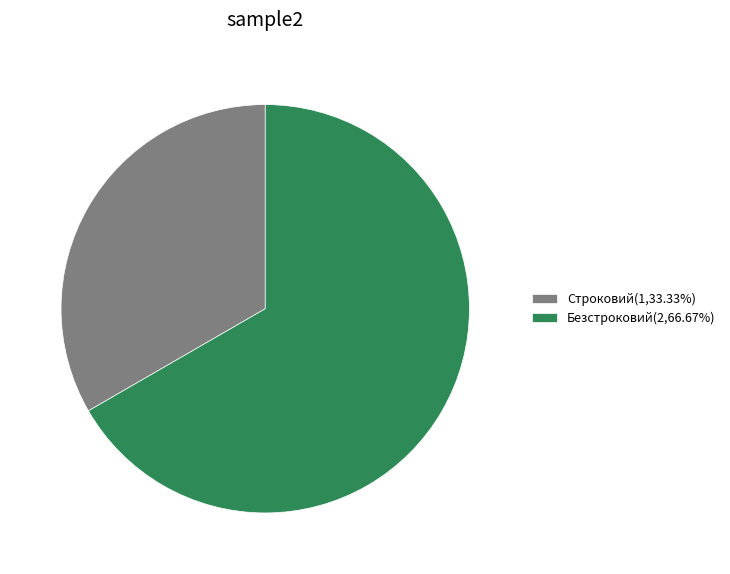

Between Строковий and Безстроковий, which is larger?

Безстроковий